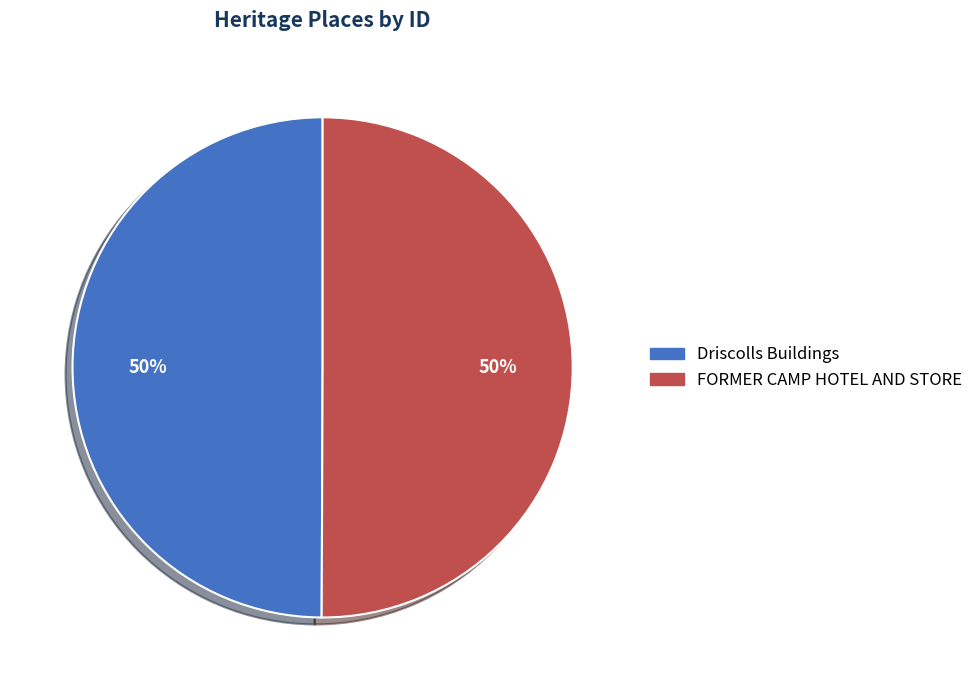

True or false: Driscolls Buildings accounts for 50% of the total.

True